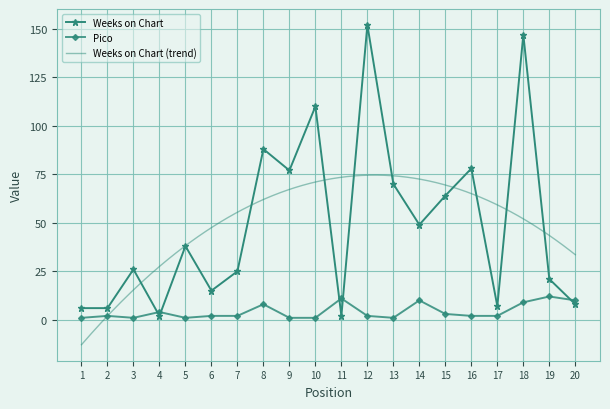

What is the difference between the maximum and minimum values in the Weeks on Chart series?

150